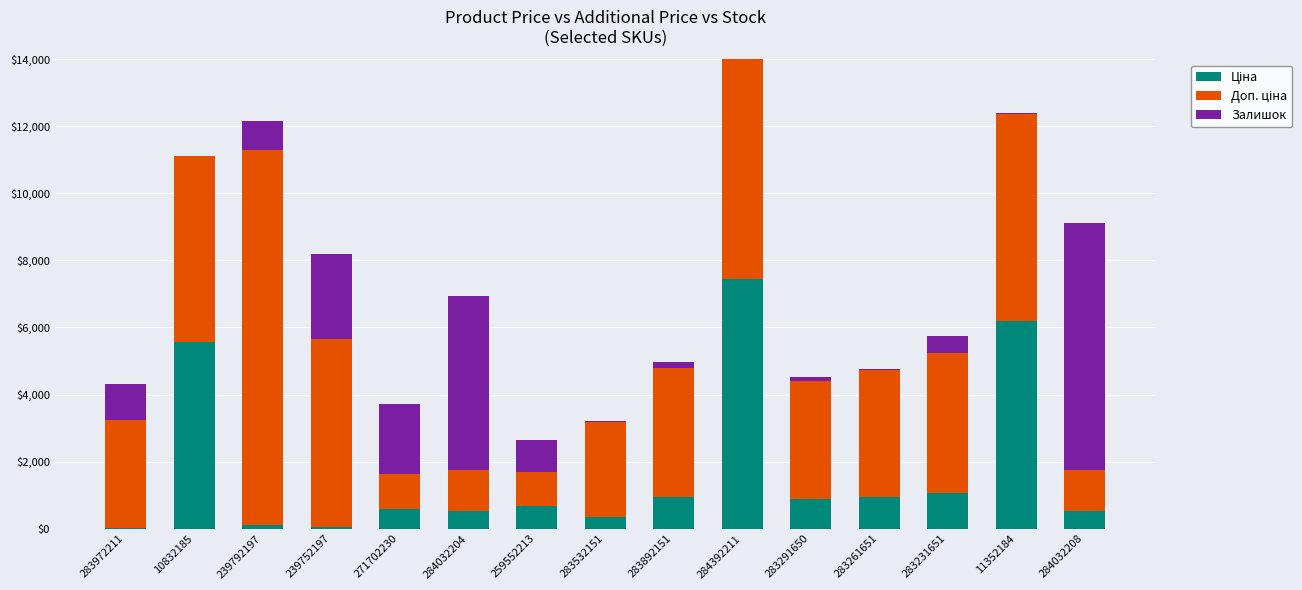

What is the approximate value of Ціна at 10832185?

5560.3